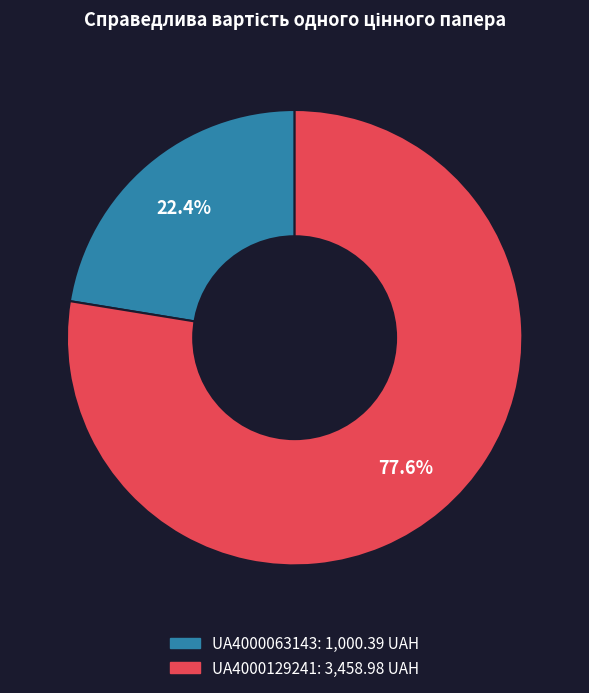

What percentage is the UA4000063143 slice, to the nearest percent?

22%